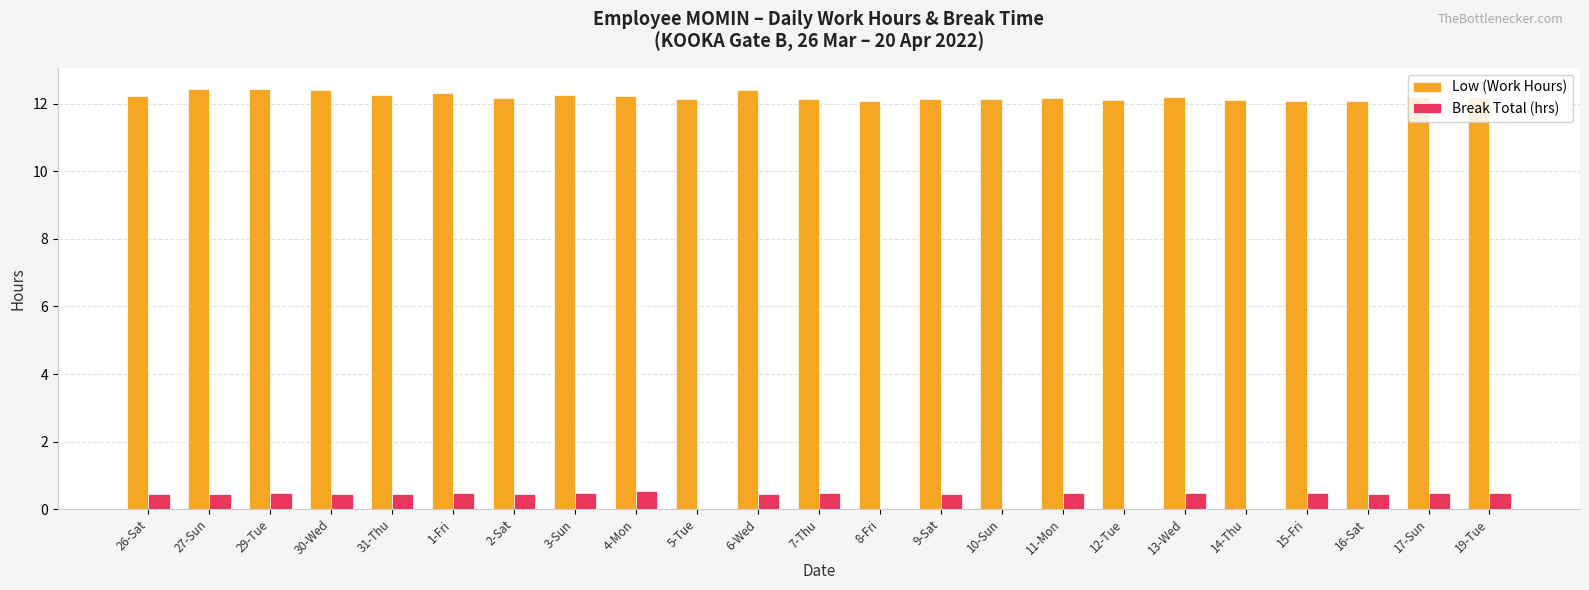

What is the total value across all series at 7-Thu?

12.6